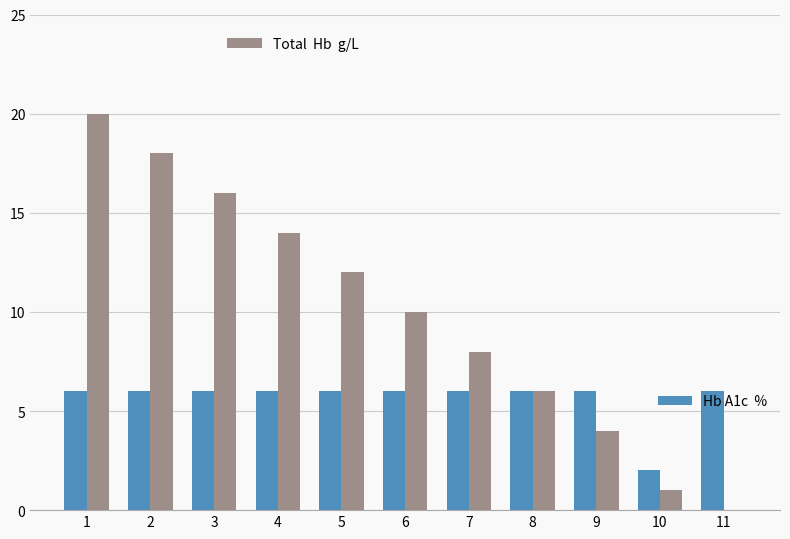

What is the greatest value displayed?

20